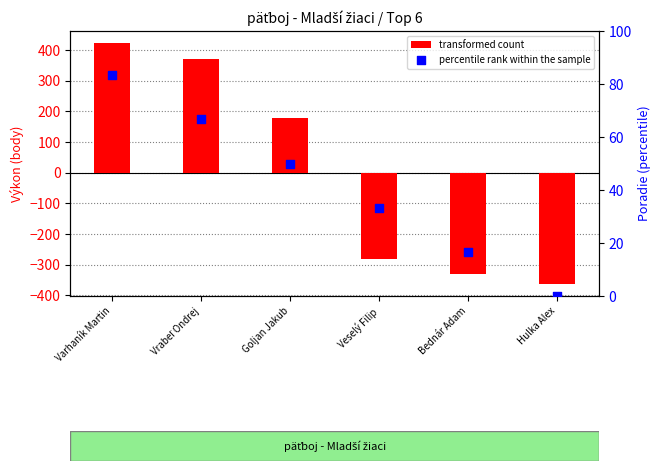

At which category is the sum across all series the highest?

Varhaník Martin